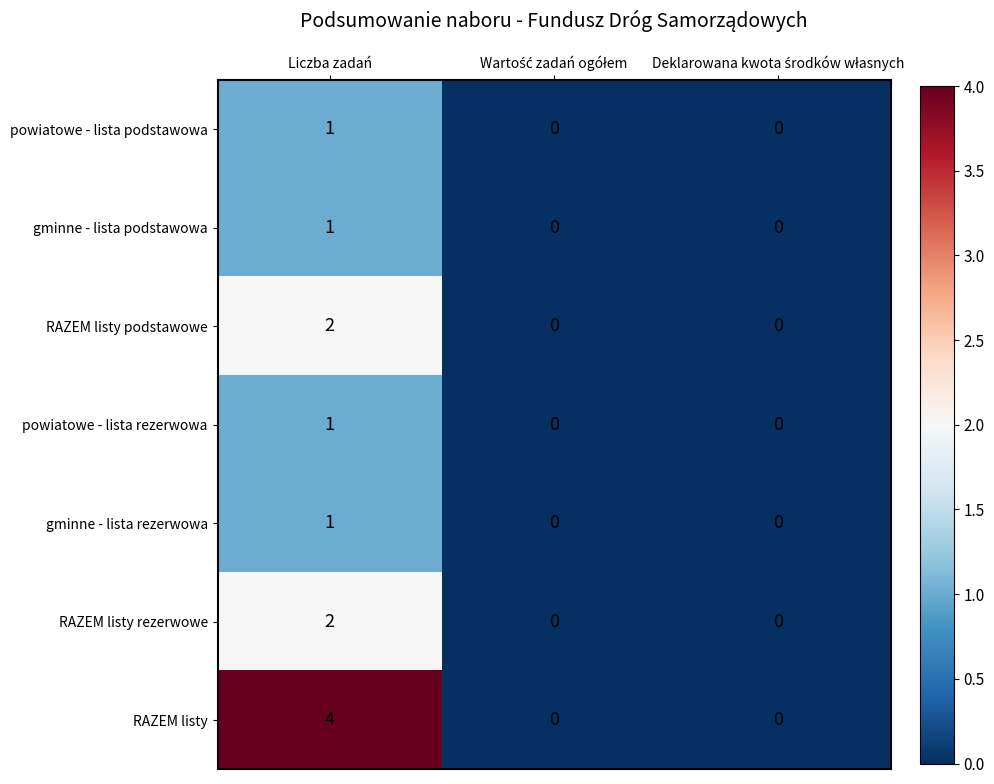

What is the total value across all series at Liczba zadań?

12